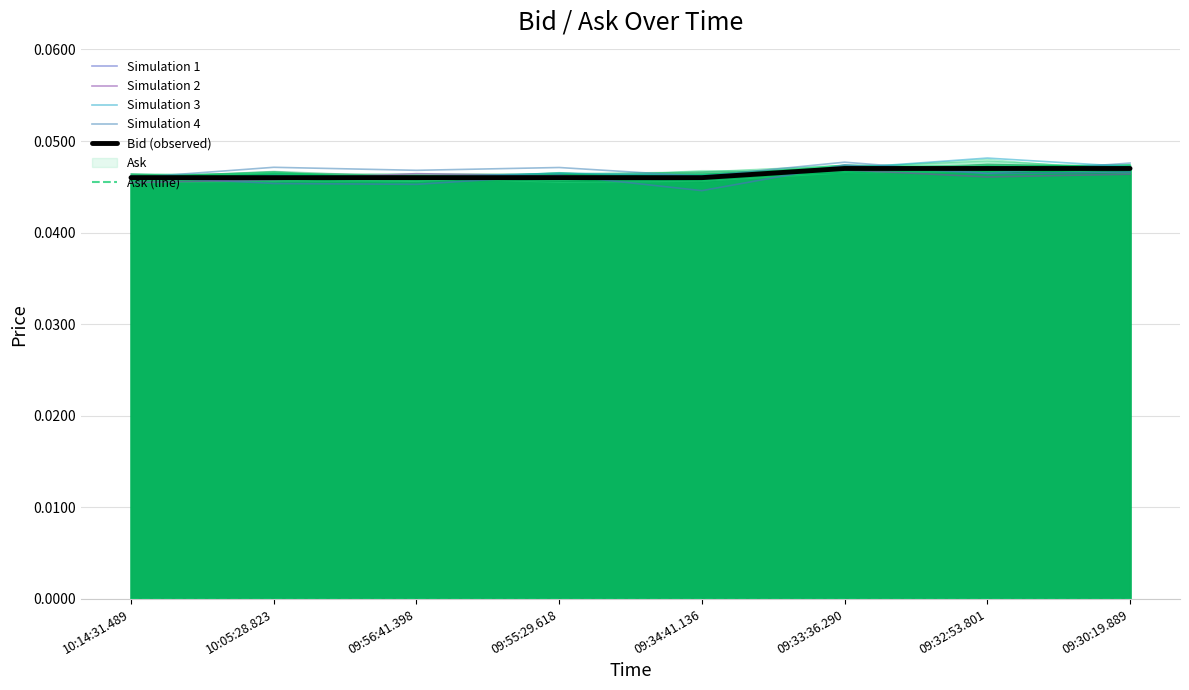

Between 09:34:41.136 and 10:05:28.823, which is larger?

10:05:28.823